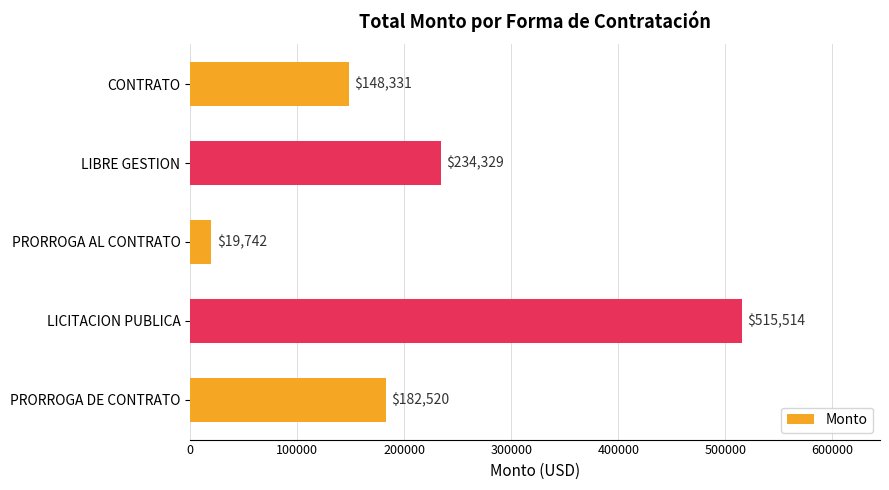

Does the chart contain any negative values?

No